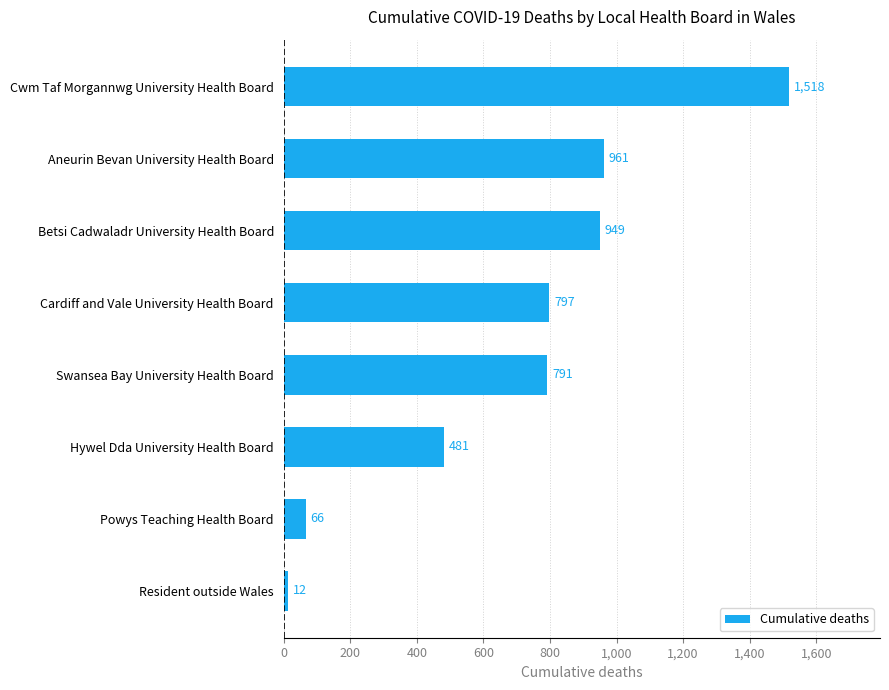

Reading bottom to top, transcribe all the data shown in this chart.

Resident outside Wales=12	Powys Teaching Health Board=66	Hywel Dda University Health Board=481	Swansea Bay University Health Board=791	Cardiff and Vale University Health Board=797	Betsi Cadwaladr University Health Board=949	Aneurin Bevan University Health Board=961	Cwm Taf Morgannwg University Health Board=1518